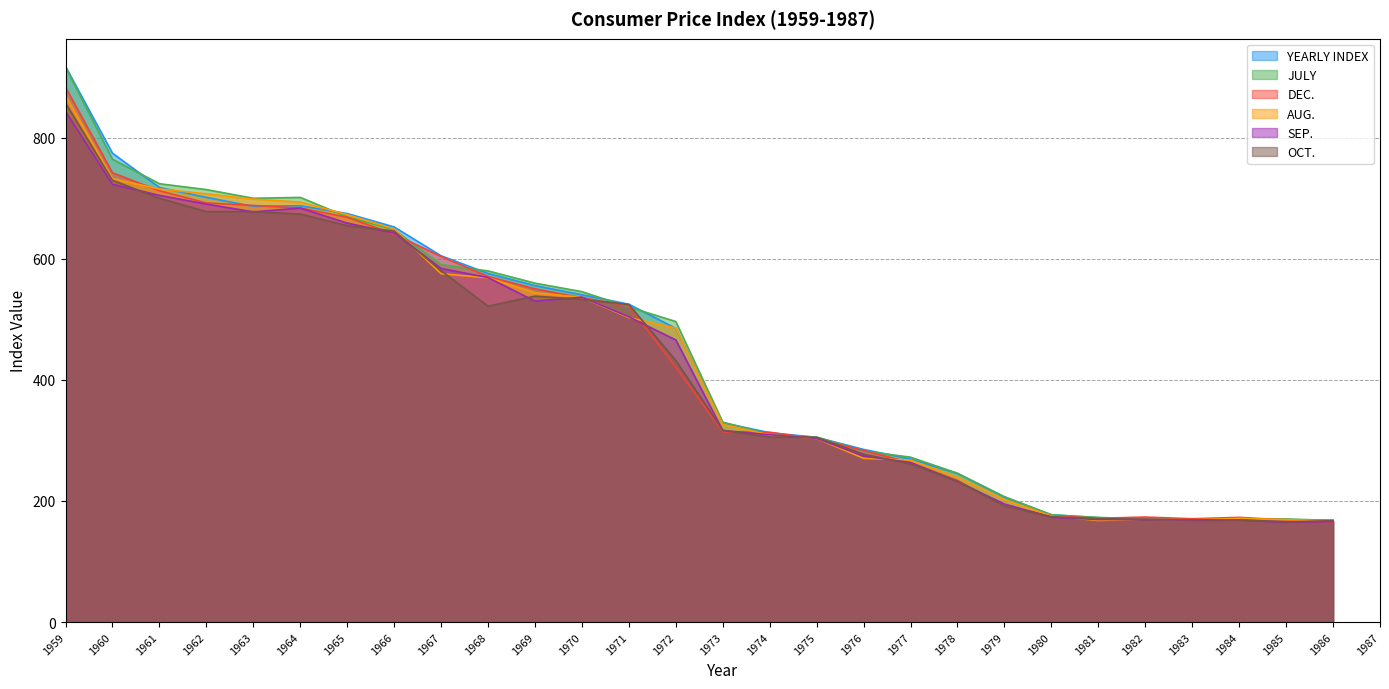

What is the highest value of the OCT. series?

856.9